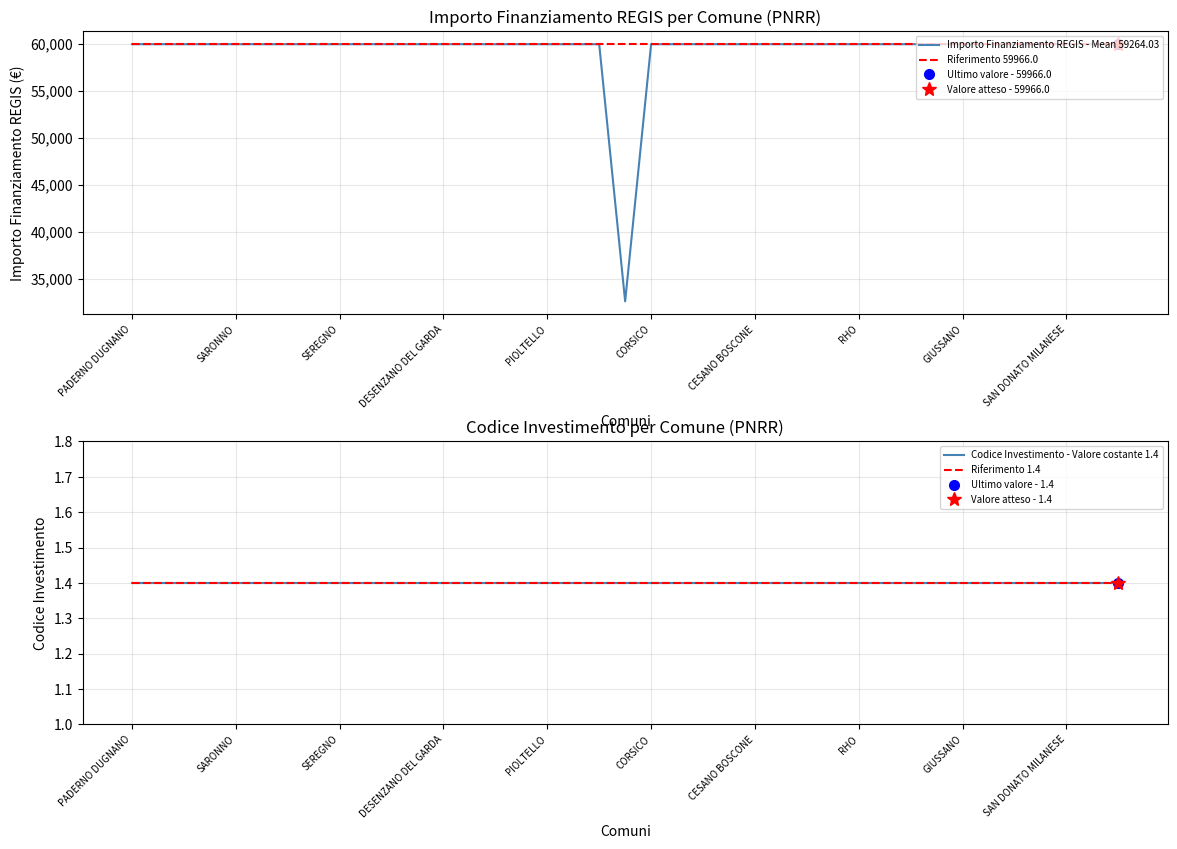

Is it true that Riferimento 59966.0 equals 59966.0 at 33?

True